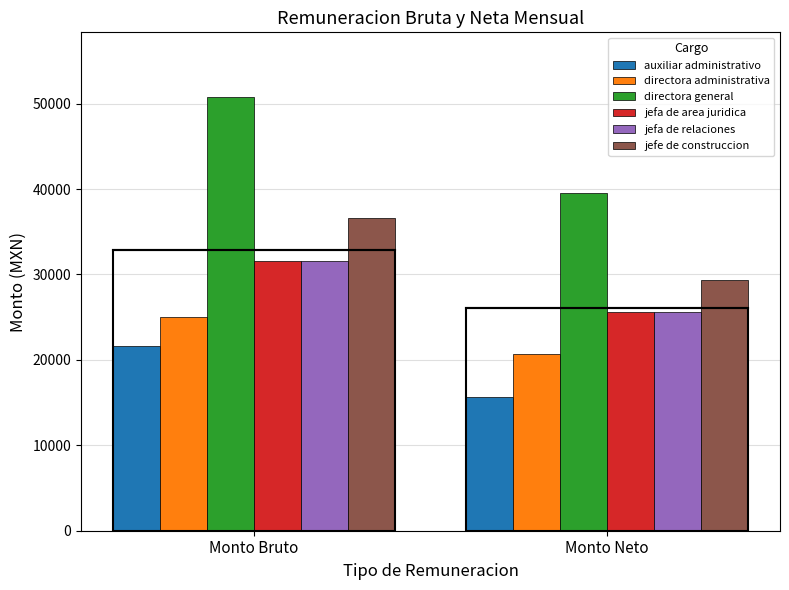

Which series has the widest spread of values?

directora general